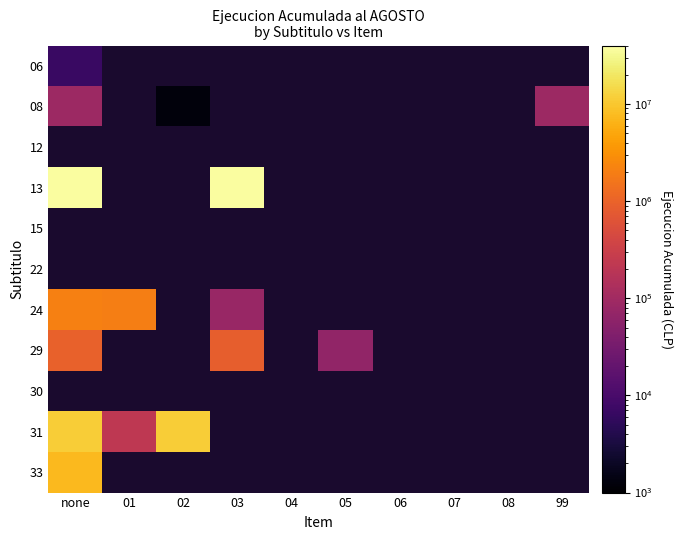

How many positive values does the 08 series have?

3